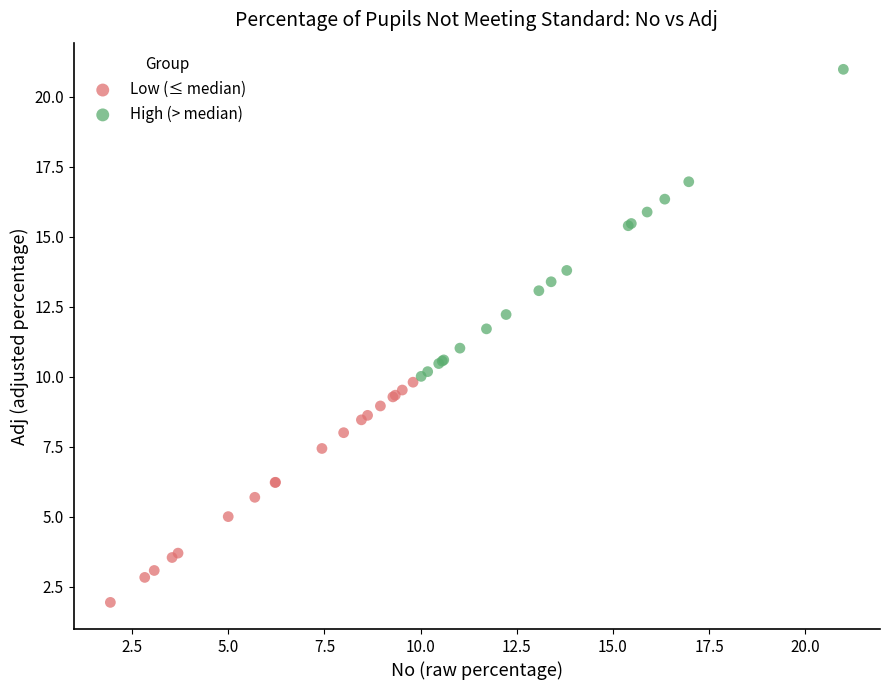

Which series reaches the maximum Y coordinate?

High (> median)